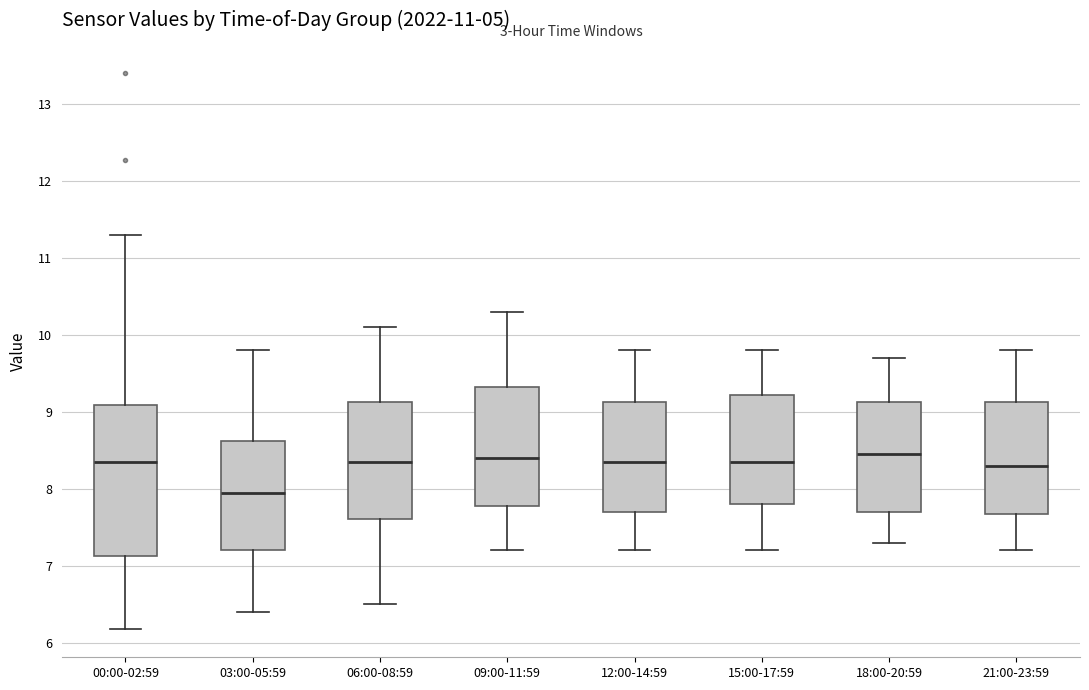

Which box is the tallest, from its lower edge to its upper edge?

00:00-02:59